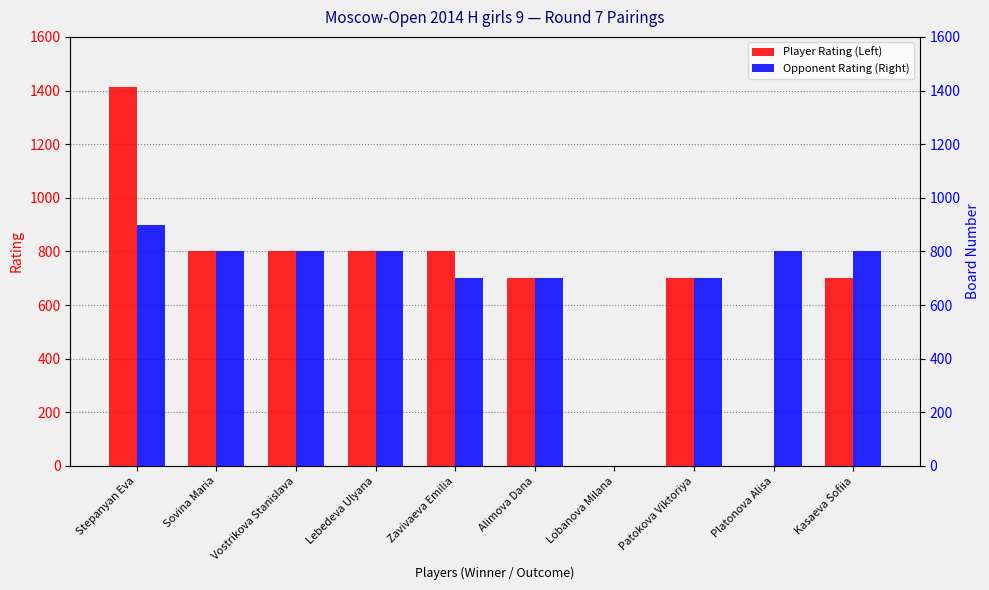

What is the label of the 4th bar from the right?

Lobanova Milana